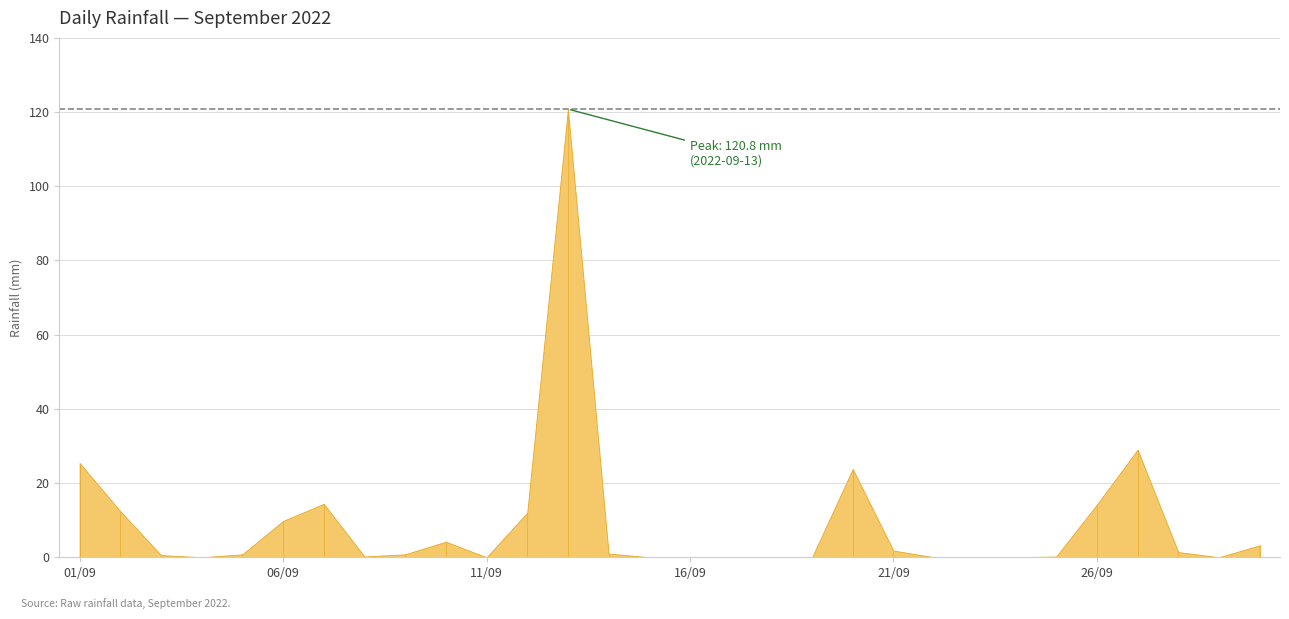

What is the sum of all values?

276.0